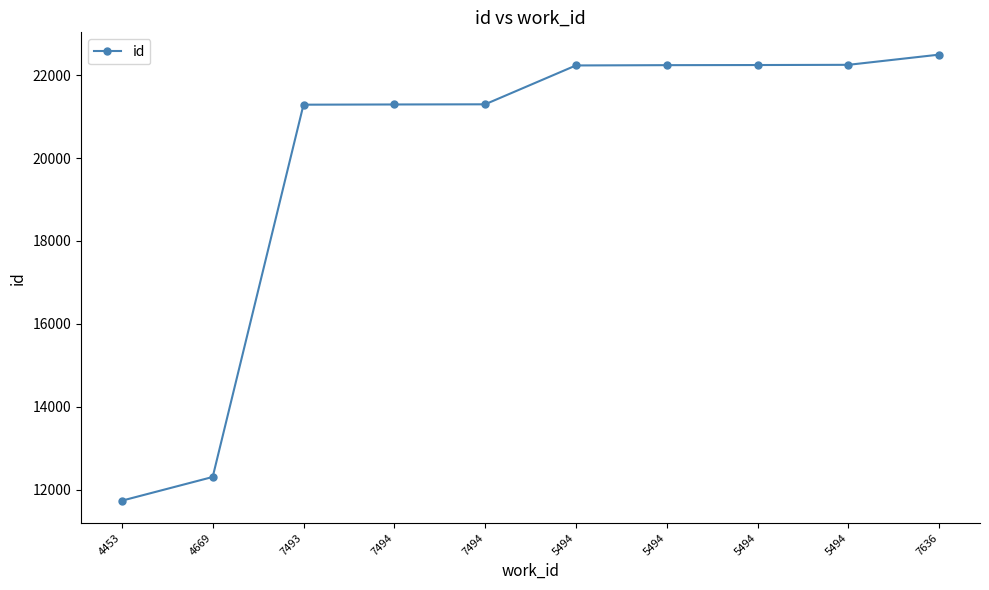

The value at 7636 is 6330. True or false?

False